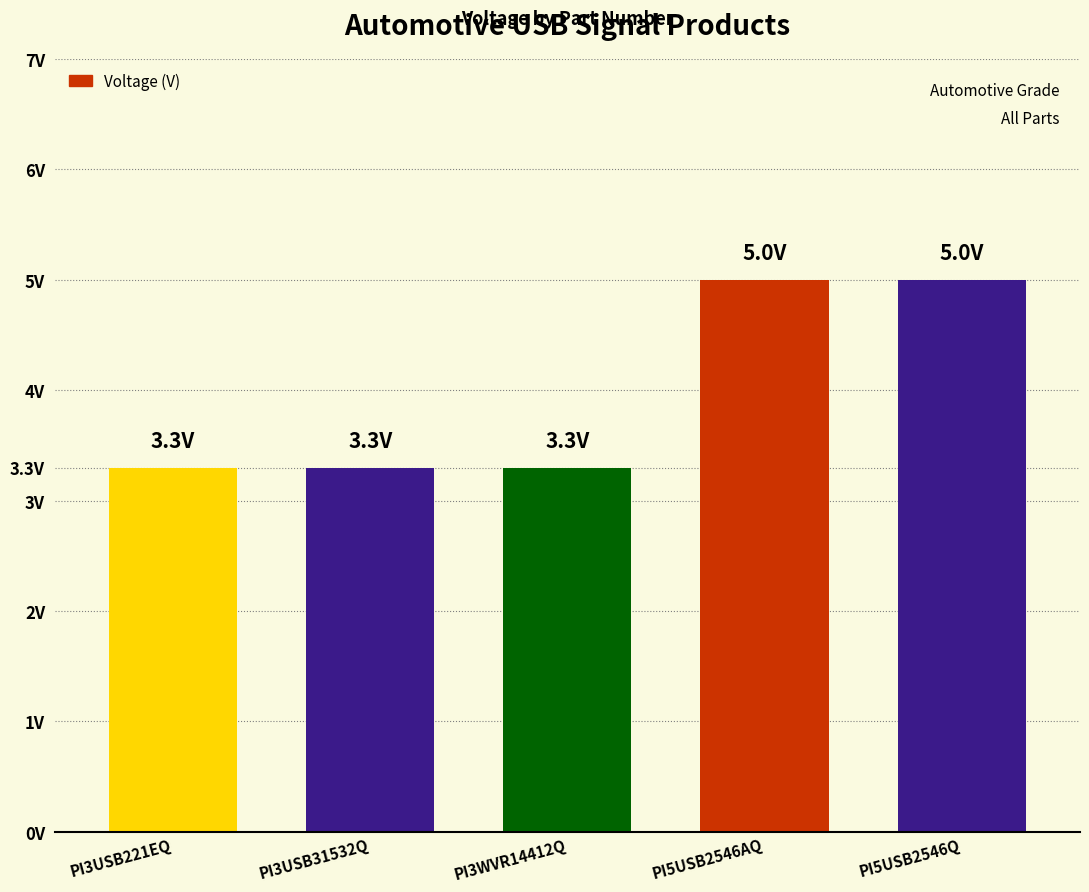

How many bars are there in total?

5